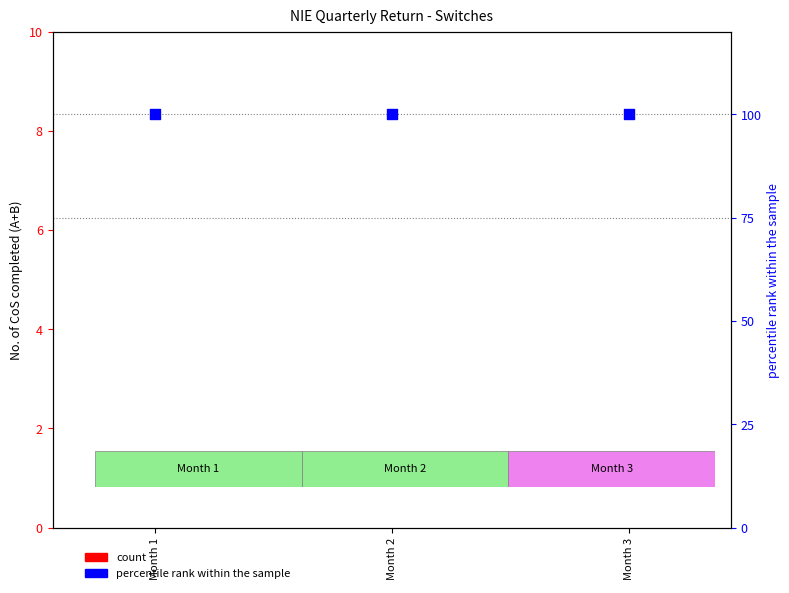

Is the value of count at Month 3 greater than the value of percentile rank within the sample at Month 3?

No